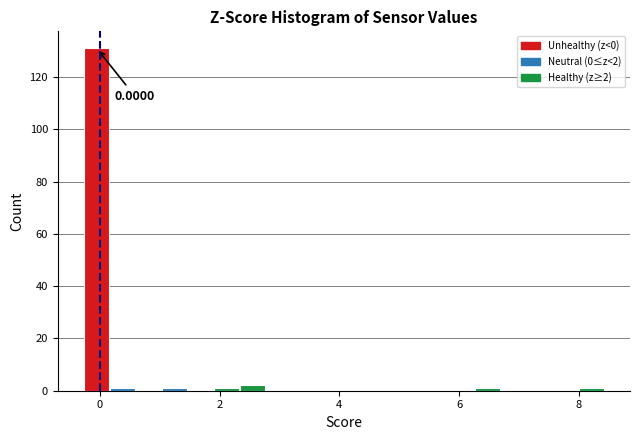

Around what value on the x-axis is the tallest bar? Give the approximate position of its centre, as read against the axis.

0.0